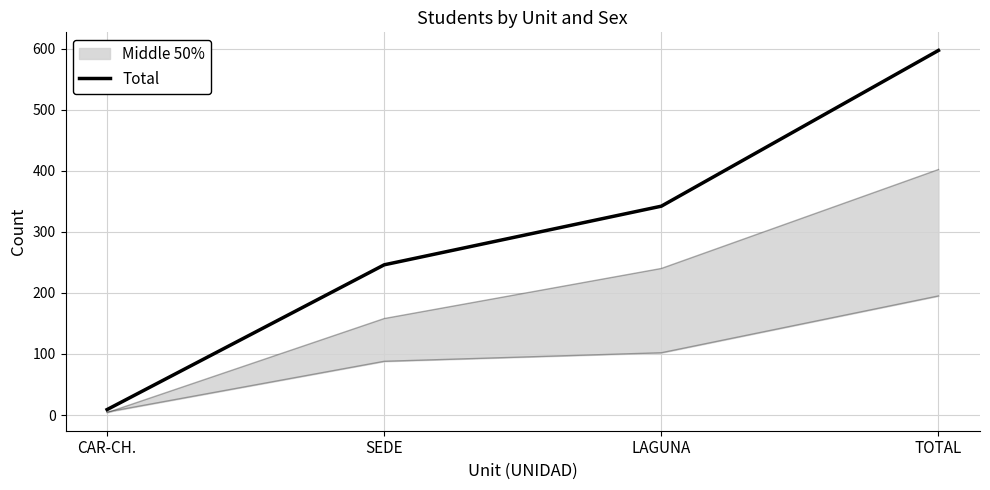

What is the label of the 3rd point from the left?

LAGUNA